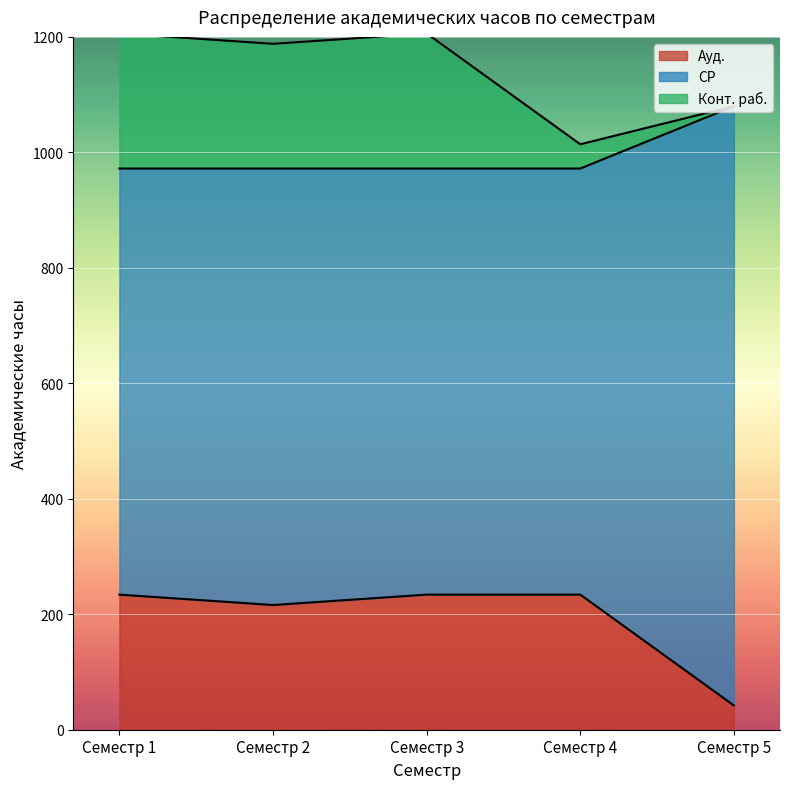

Read the Ауд. value at Семестр 1, to the nearest 50.

250